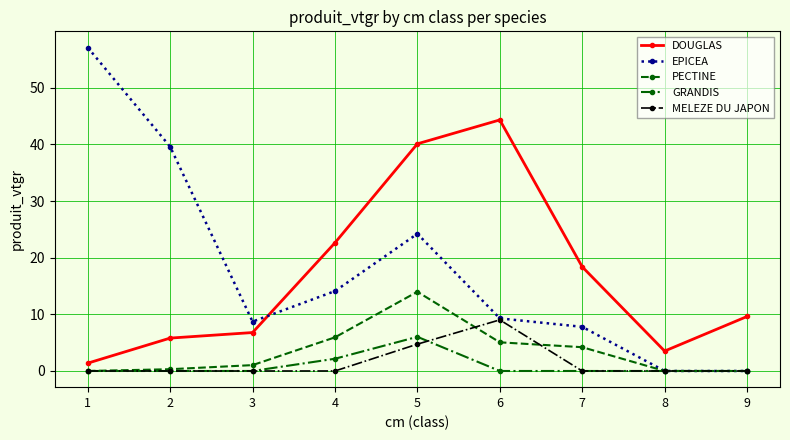

Reading right to left, what are all the values shown in this chart?

DOUGLAS: 9.6	3.5	18.4	44.3	40.1	22.6	6.8	5.8	1.4
EPICEA: 0.0	0.0	7.8	9.3	24.2	14.1	8.7	39.6	57.1
PECTINE: 0.0	0.0	4.2	5.1	14.0	5.9	1.0	0.3	0.0
GRANDIS: 0.0	0.0	0.0	0.0	6.0	2.2	0.0	0.0	0.0
MELEZE DU JAPON: 0.0	0.0	0.0	9.0	4.7	0.0	0.0	0.0	0.0